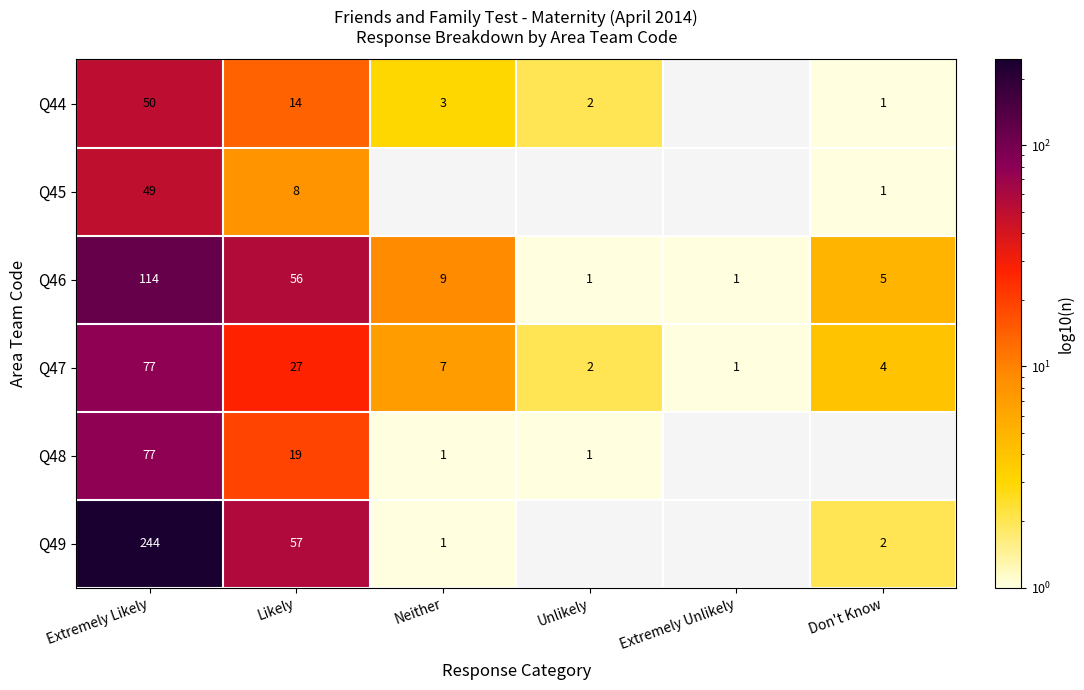

Between Extremely Likely and Neither, which is larger?

Extremely Likely